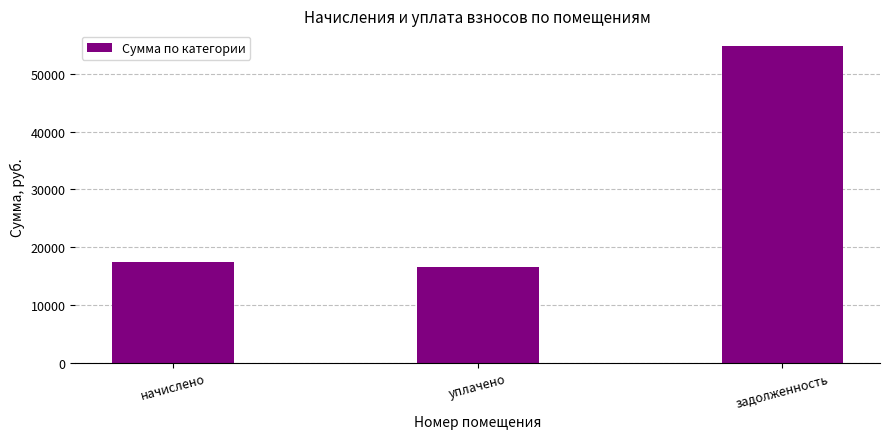

Is it true that the value at уплачено is 10985.2?

False